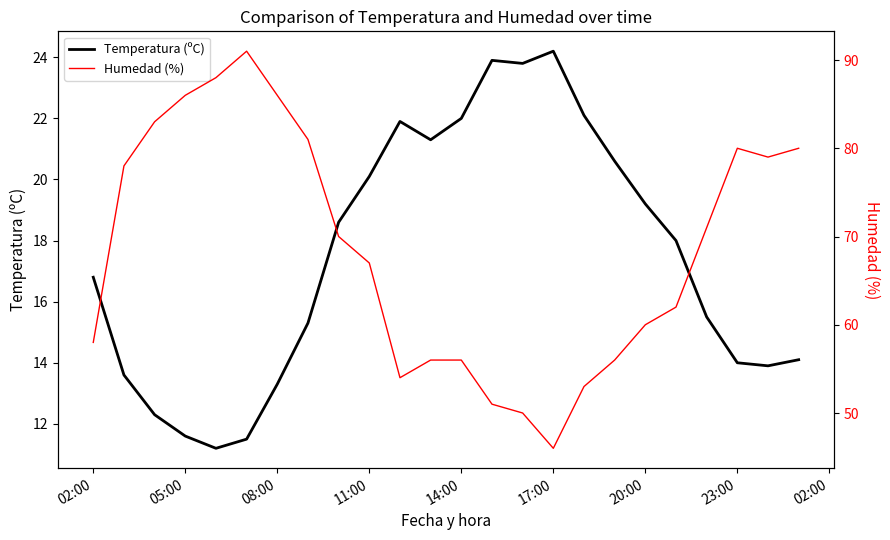

Which series has the largest range (max minus min)?

Humedad (%)